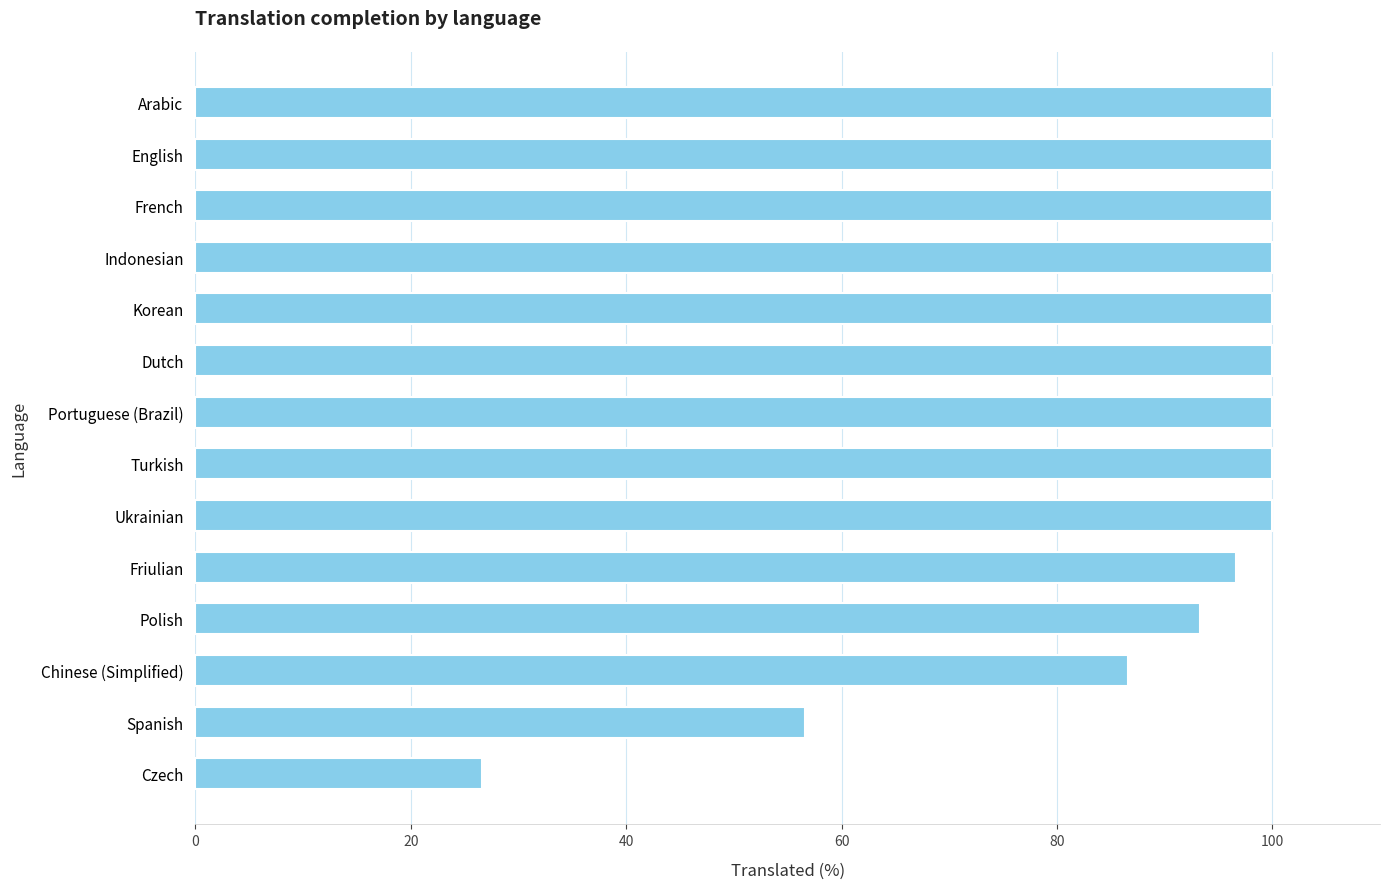

The chart shows a value of 62.1 at Arabic. True or false?

False